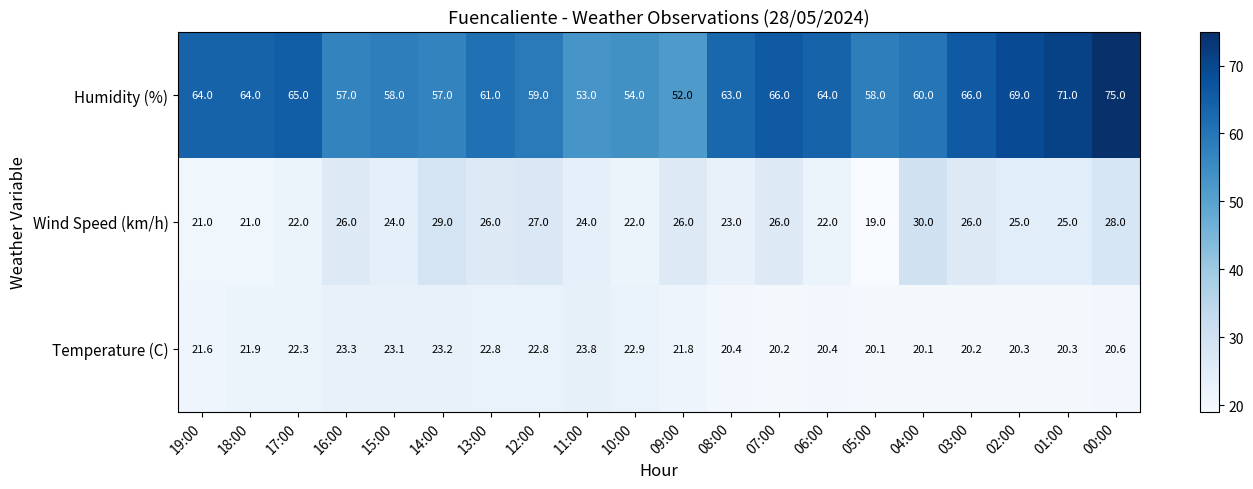

List the series in order of their peak value, lowest first.

Temperature (C), Wind Speed (km/h), Humidity (%)